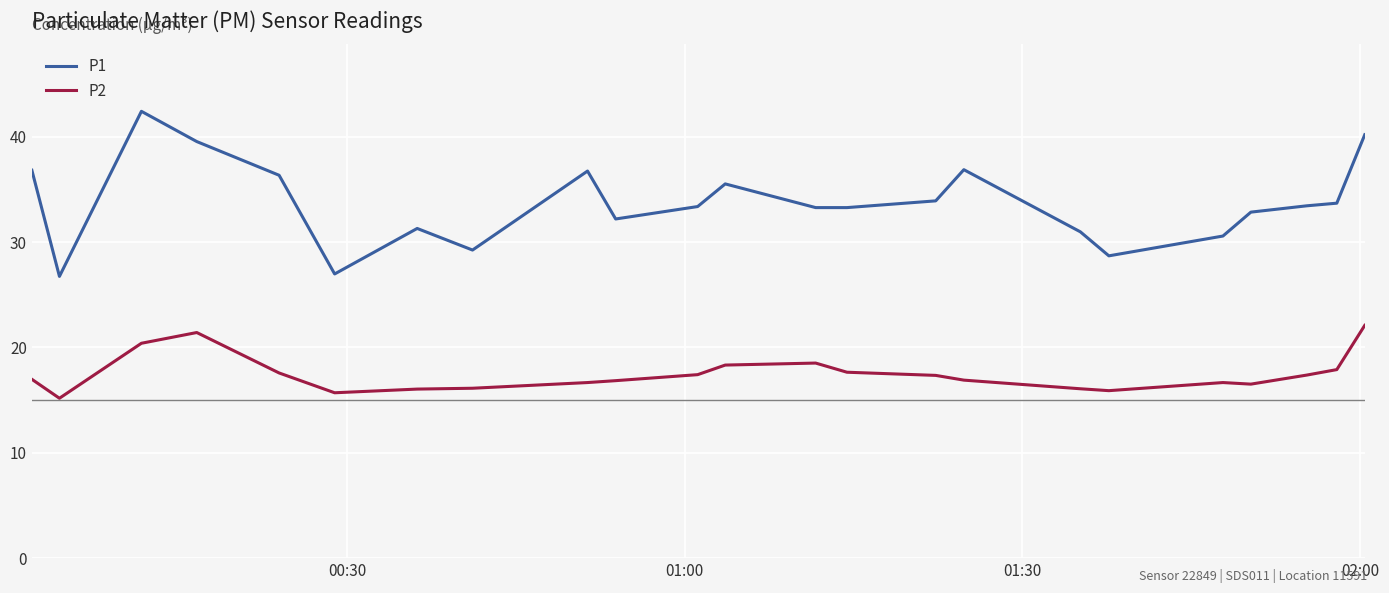

Which series has the largest total across all categories?

P1